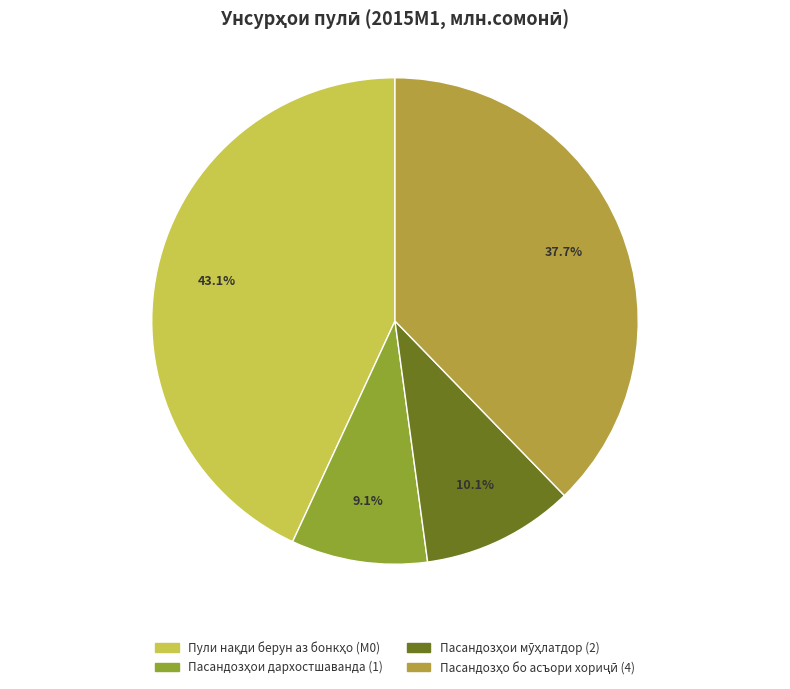

Does any single category account for the majority?

No